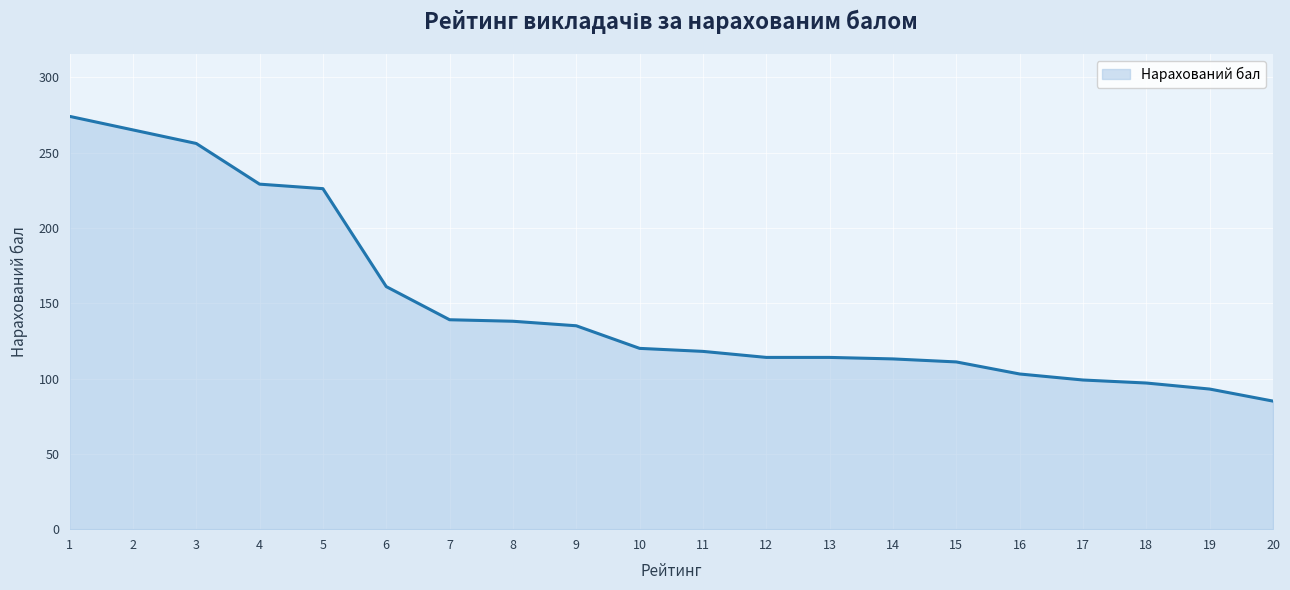

What is the difference between the values at 14 and 4?

116